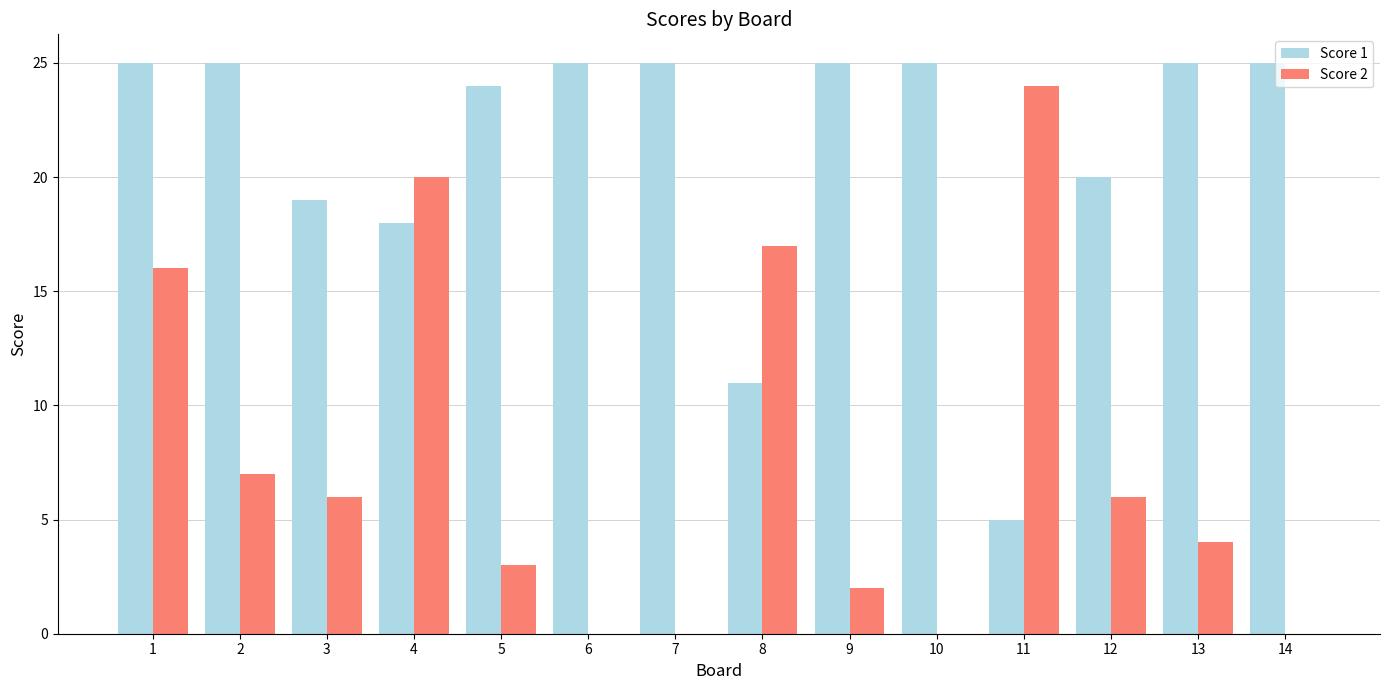

The value of Score 1 at 11 is 5. True or false?

True